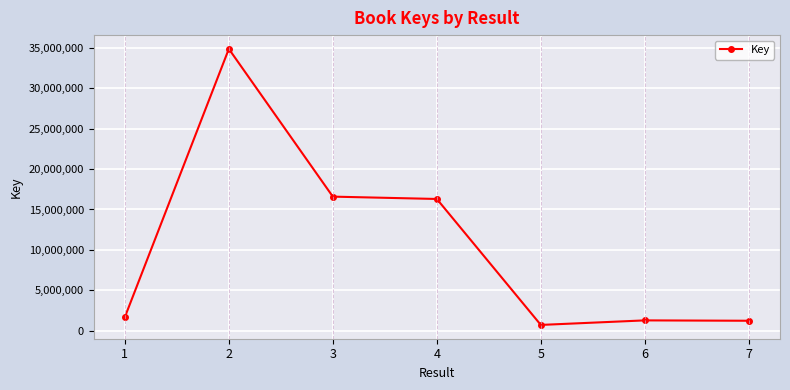

What is the average value?

10375716